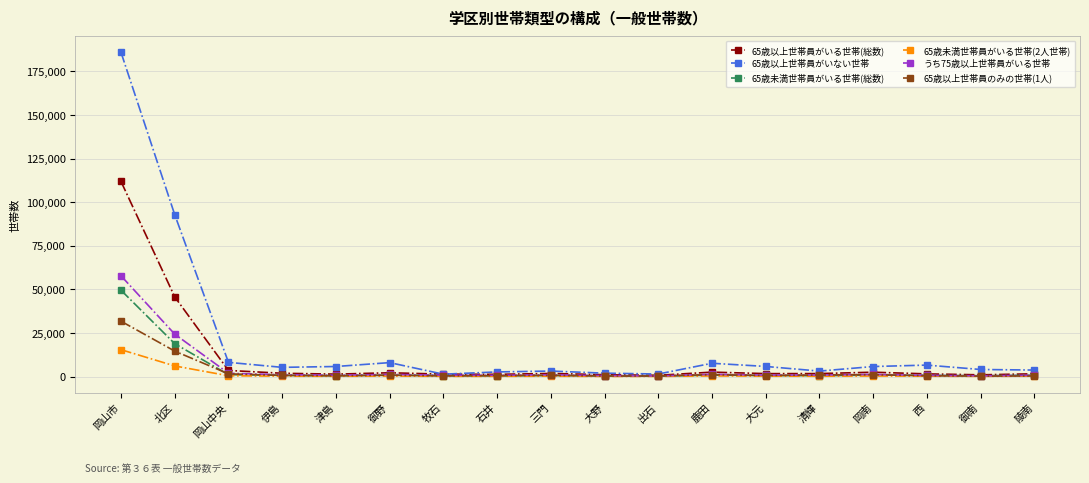

What is the maximum value shown in the chart?

185832